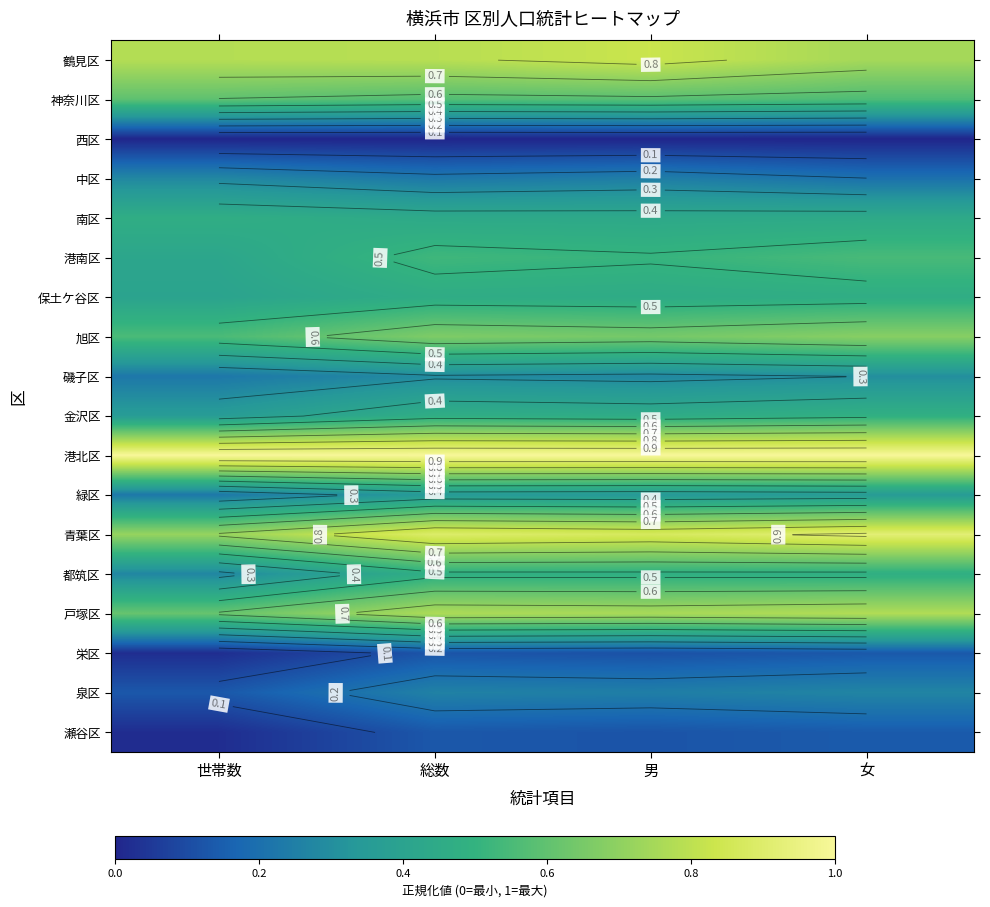

List the labels in order of 港北区 value, smallest first.

世帯数, 総数, 男, 女